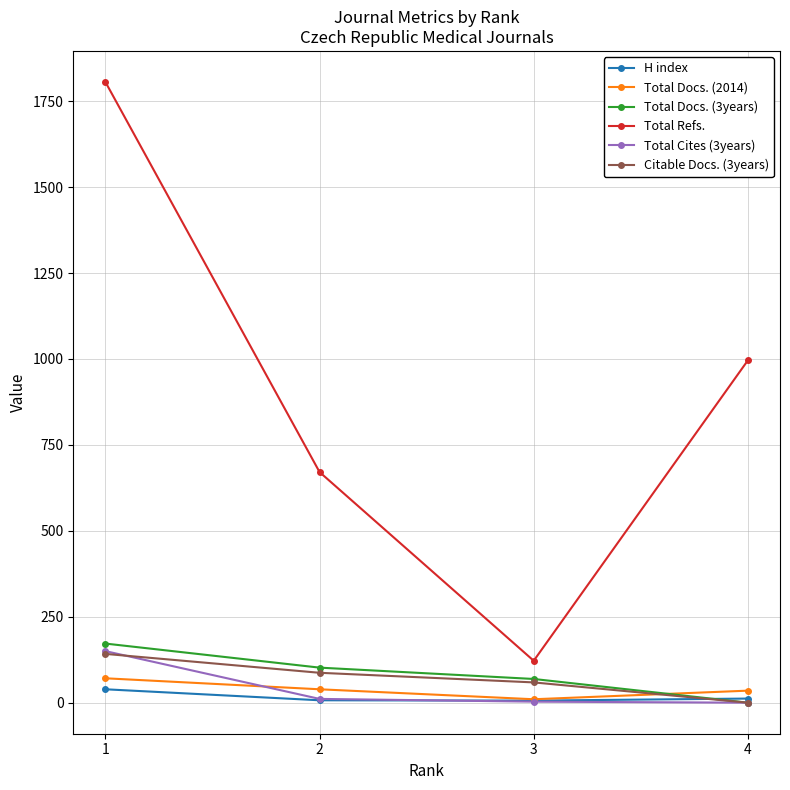

Is the value of Total Refs. at 3 greater than the value of H index at 1?

Yes